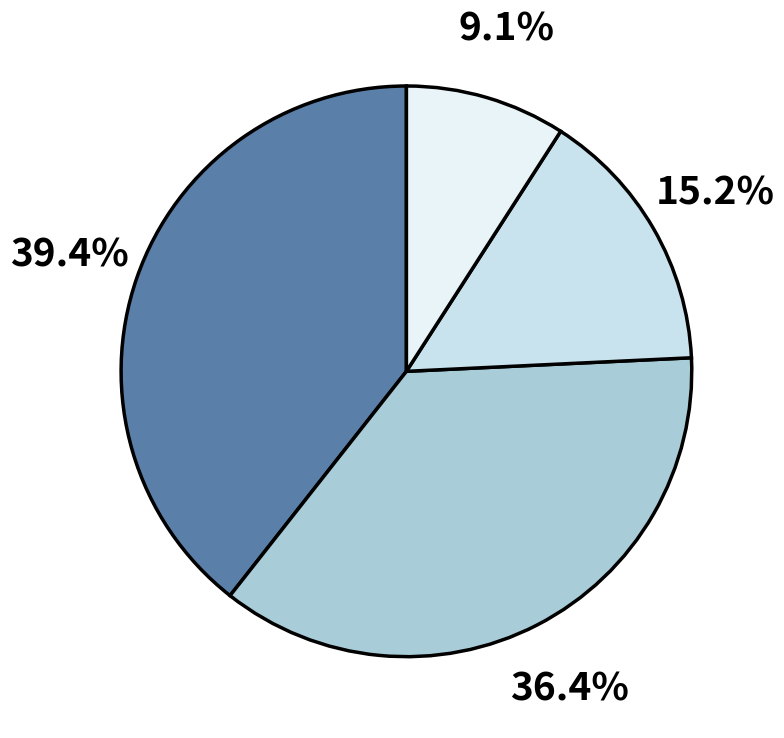

How many segments does this pie chart have?

4